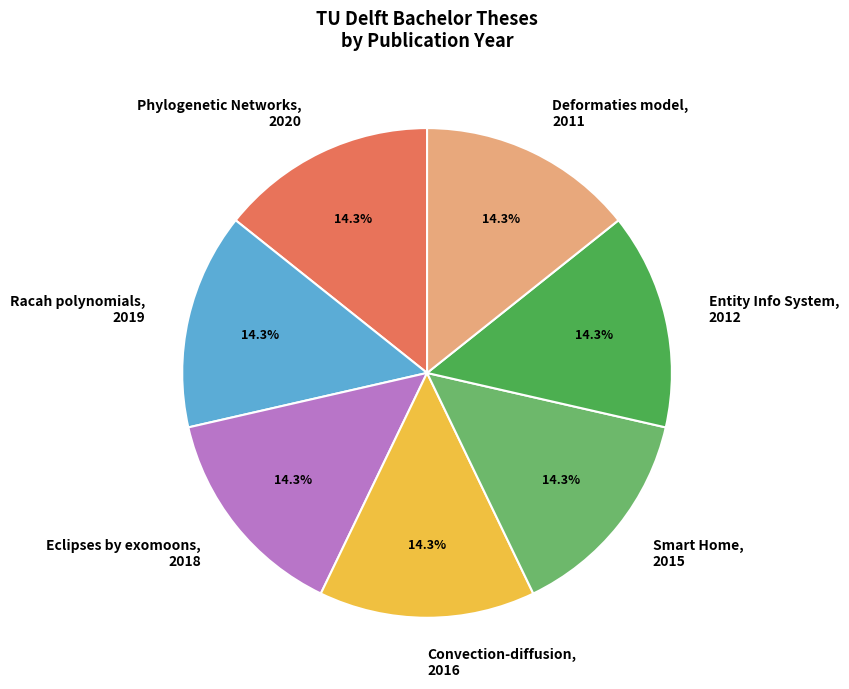

Is there any slice that represents more than half of the pie?

No